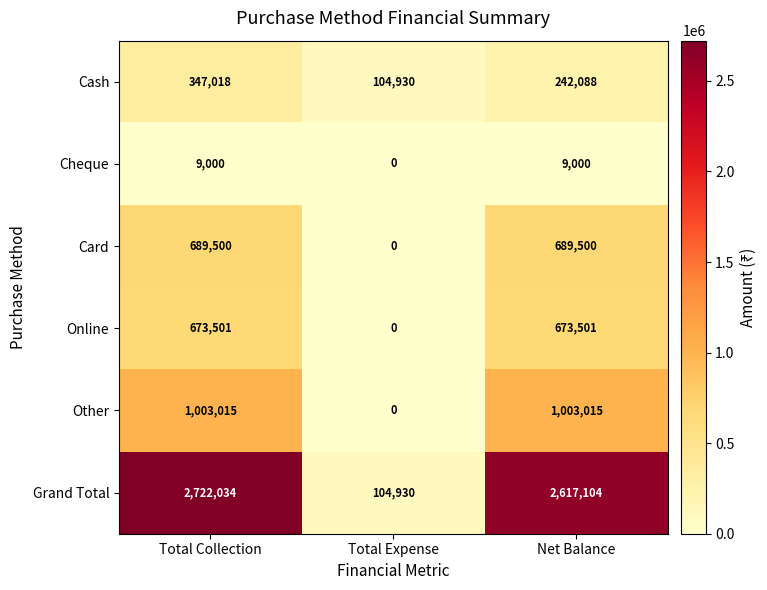

What is the average value of the Cash series?

231345